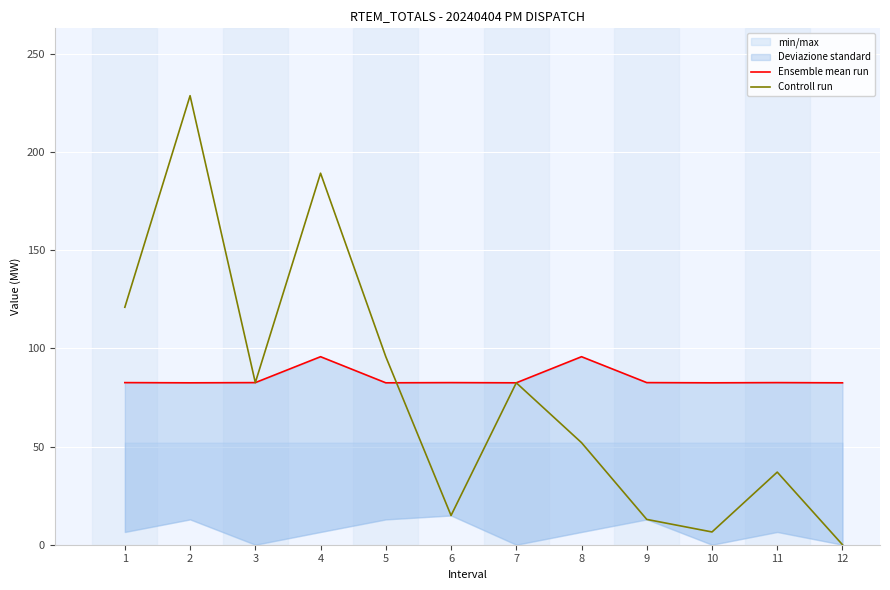

What is the spread (max minus min) of values at 1?

38.4